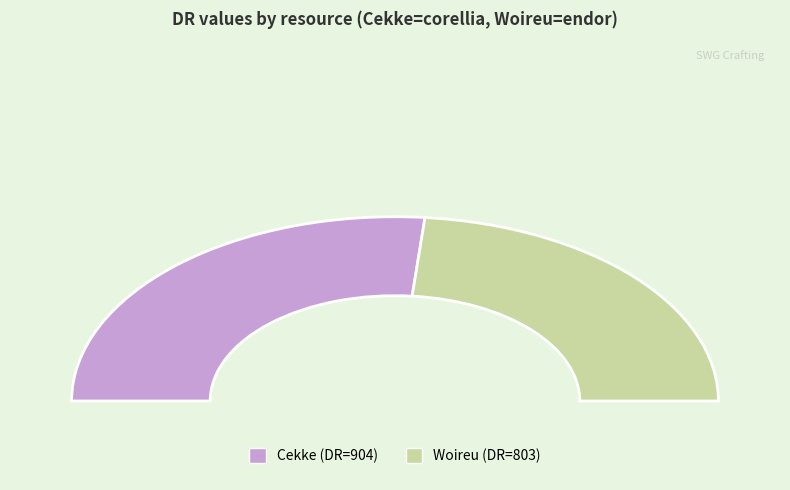

To the nearest percent, what percentage of the pie is Woireu?

47%